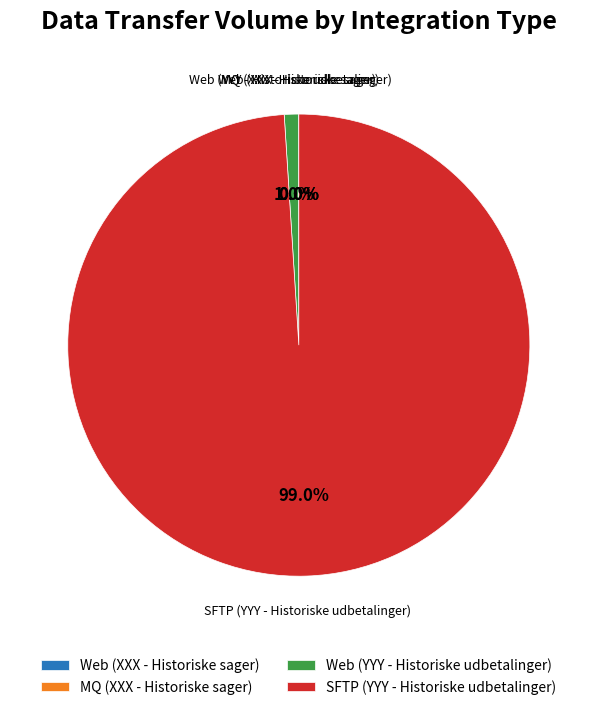

Which slice is the largest?

SFTP (YYY - Historiske udbetalinger)